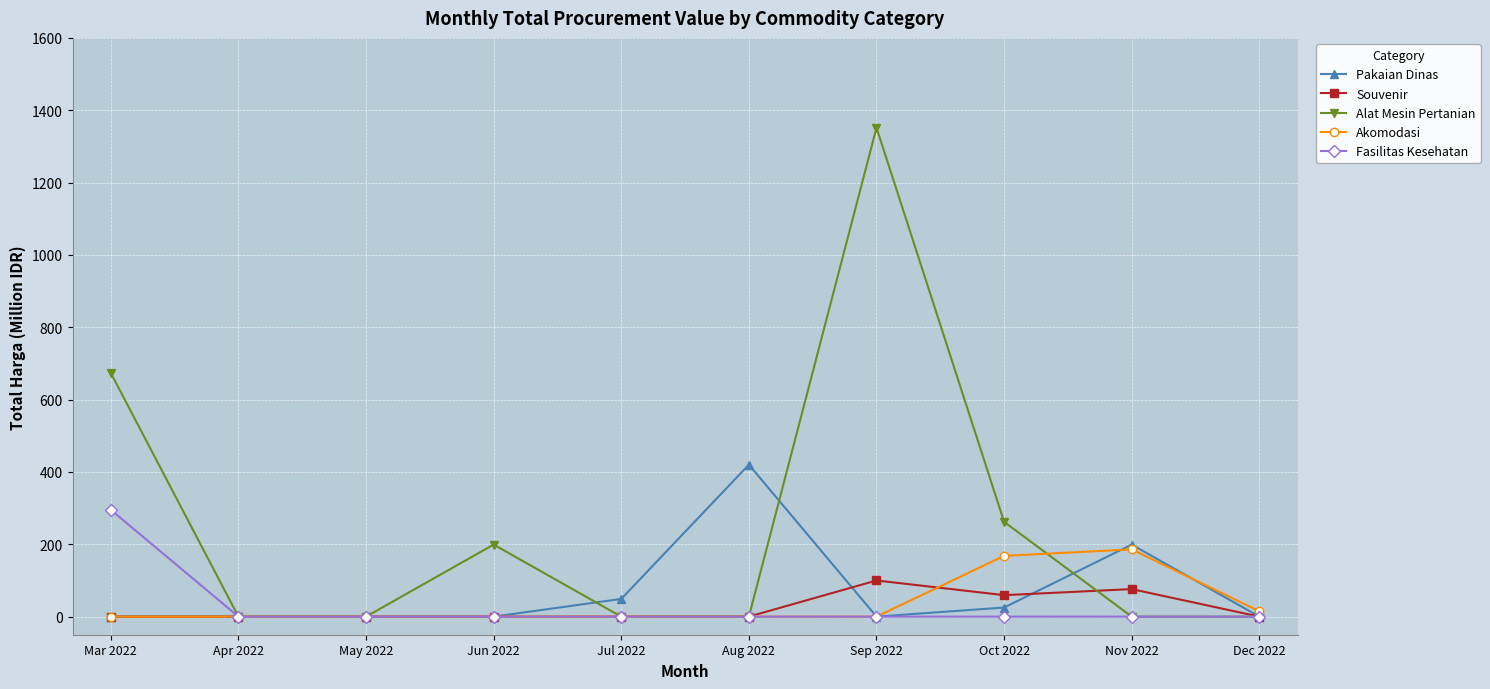

How many lines are shown in the chart?

5